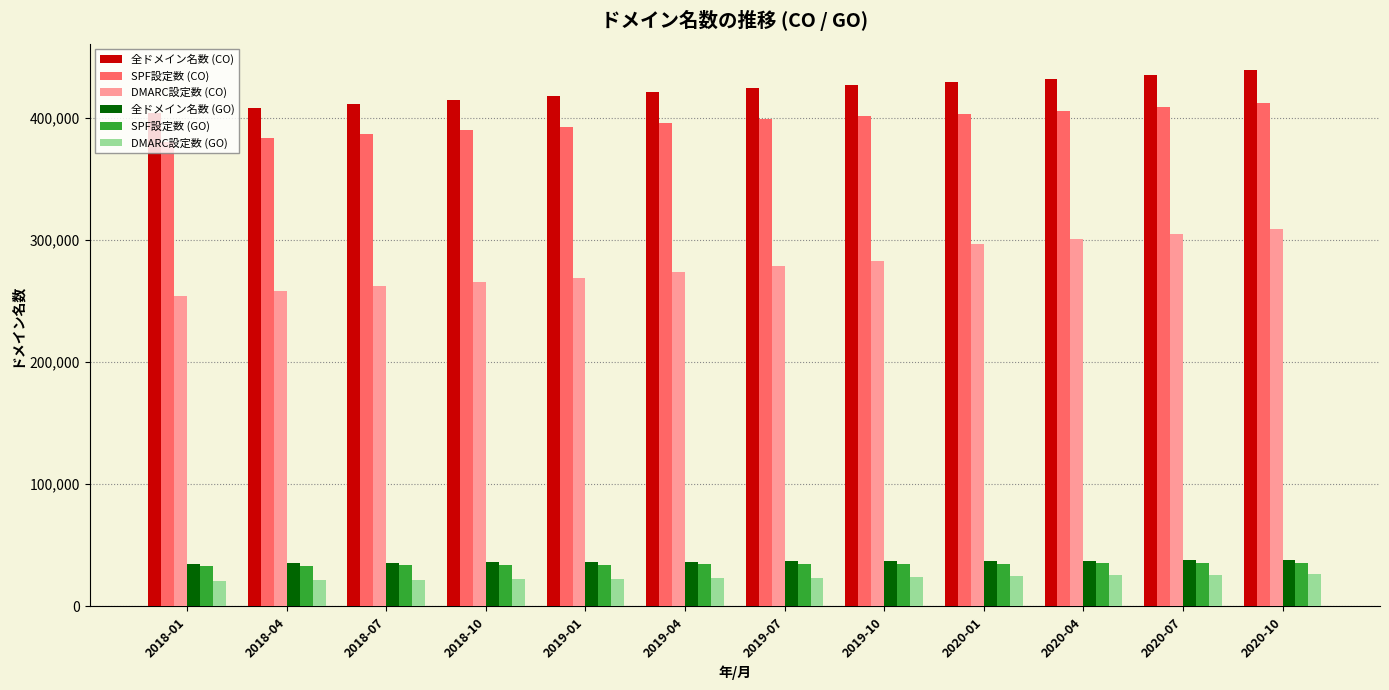

What is the highest value of the 全ドメイン名数 (CO) series?

438571